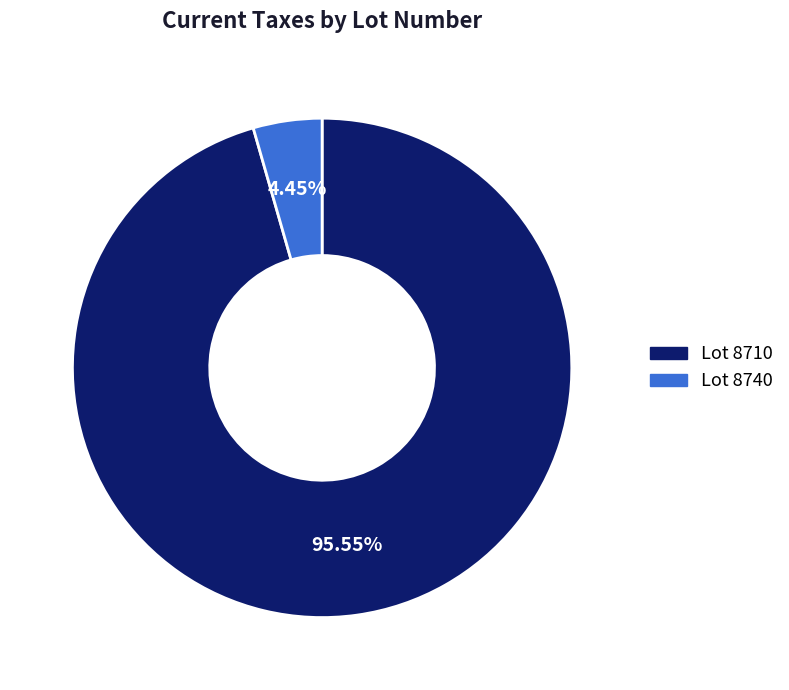

Does any single category account for the majority?

Yes